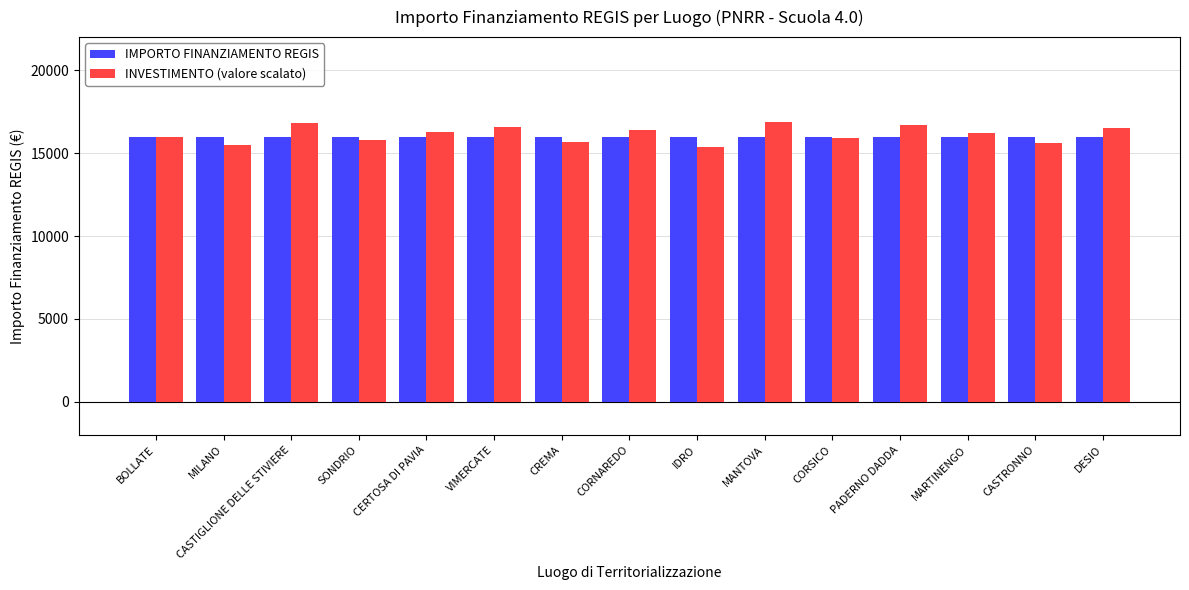

How many bars are there in each group?

2